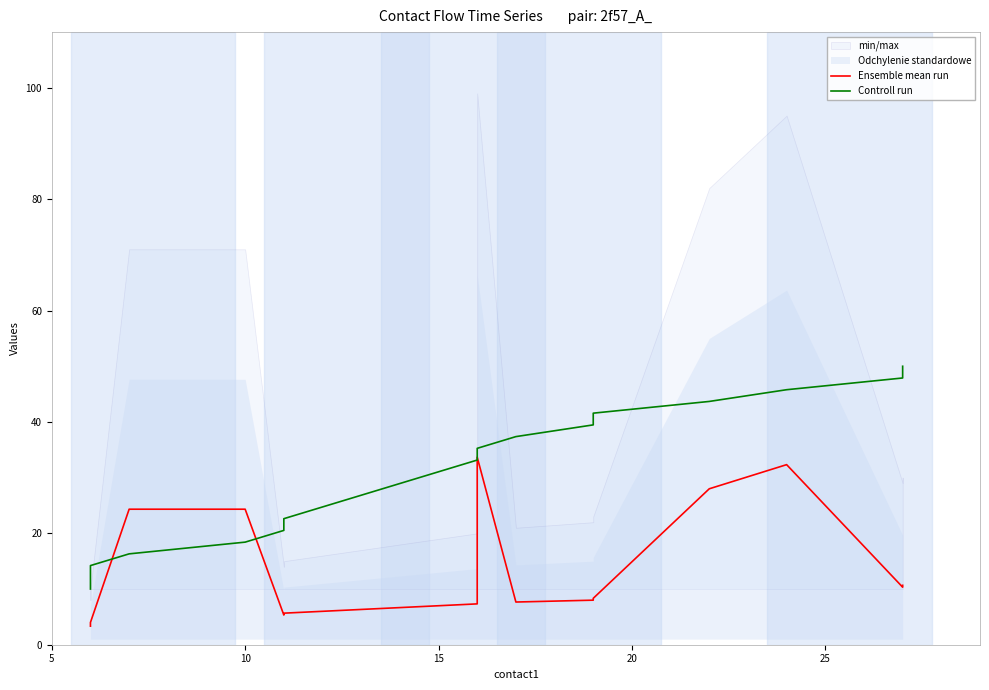

What is the difference between the maximum and minimum values in the Ensemble mean run series?

30.3